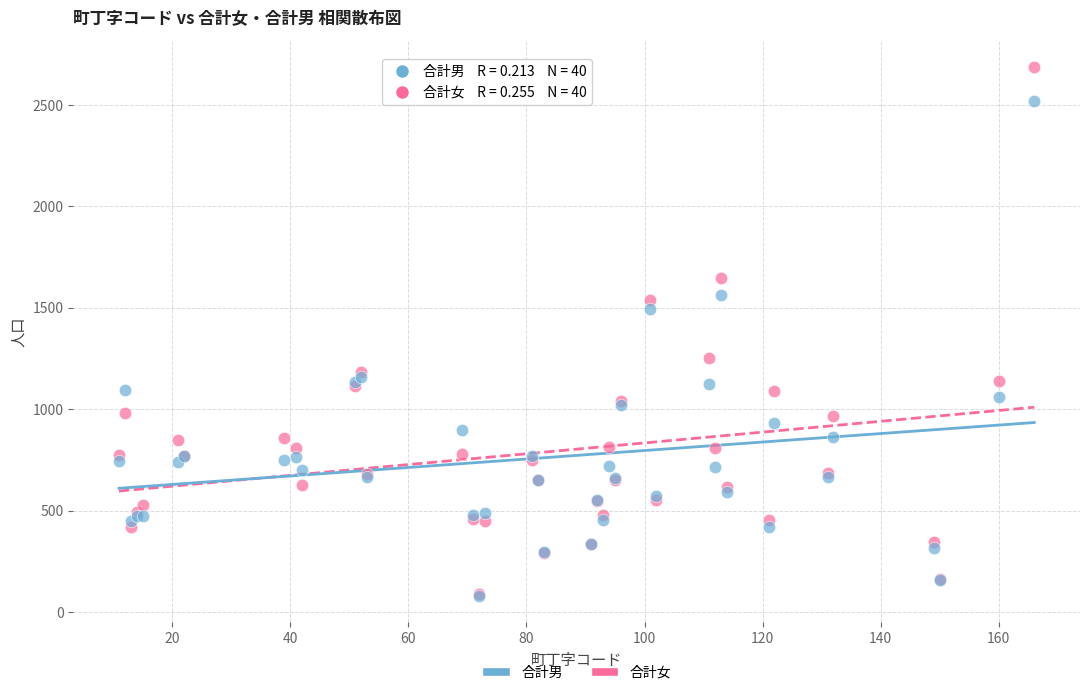

In the 合計男 series, what Y value is closest to 1300?

1160